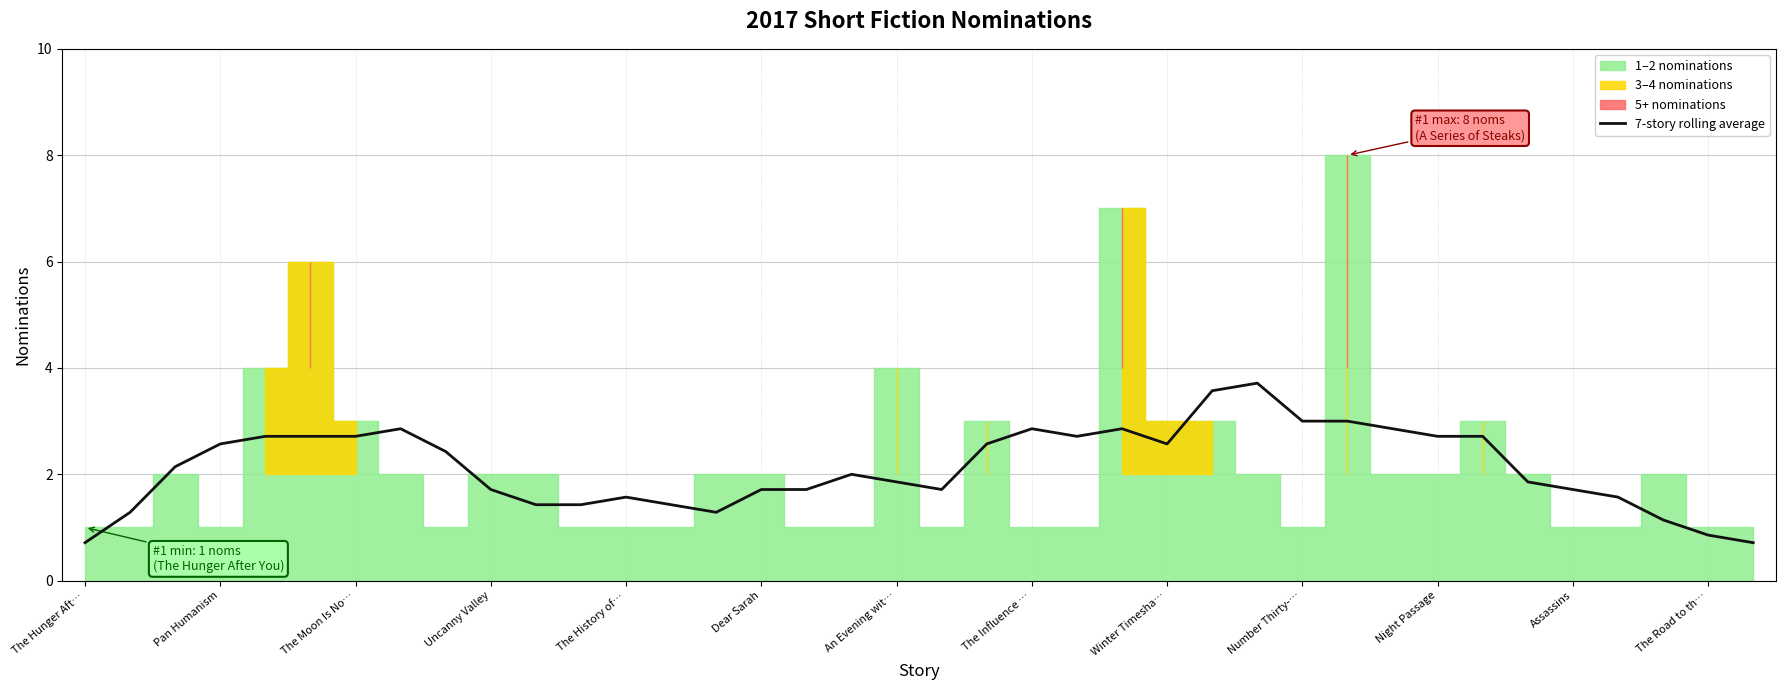

What is the maximum value for 7-story rolling average?

3.7